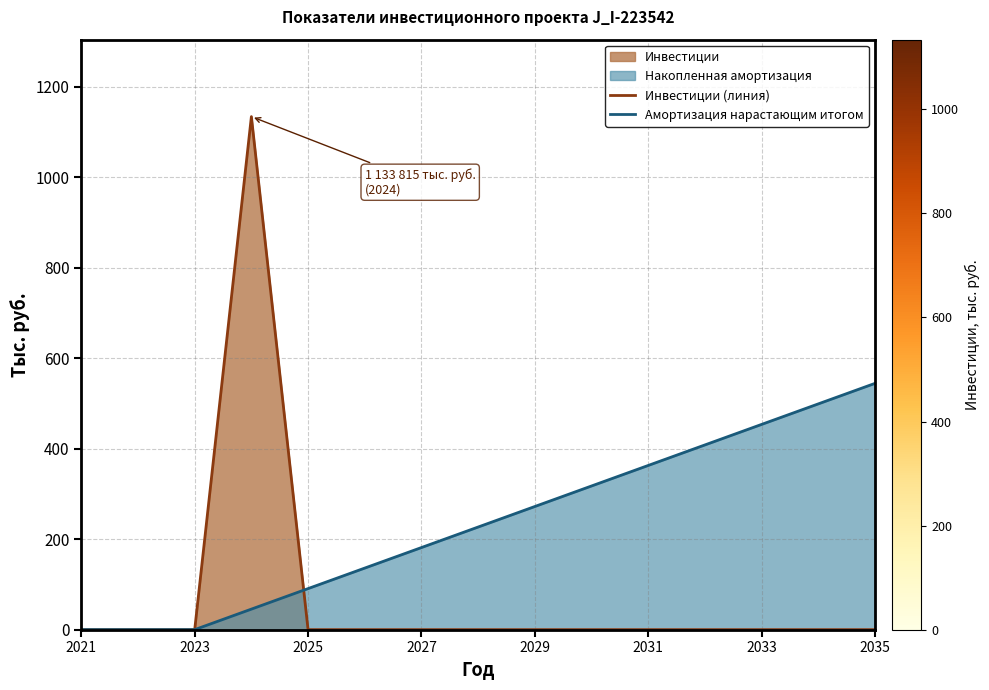

Which category has the lowest value in the Амортизация нарастающим итогом series?

2021